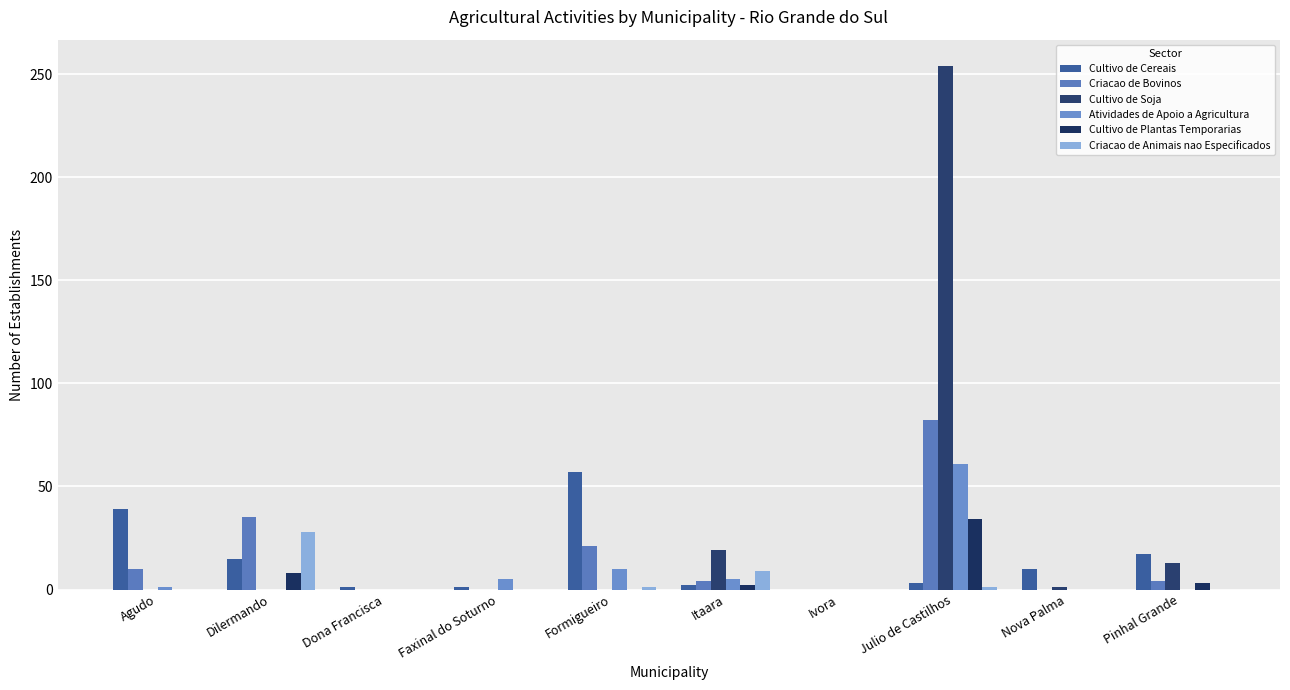

Is the value of Criacao de Animais nao Especificados at Pinhal Grande greater than the value of Cultivo de Plantas Temporarias at Nova Palma?

No